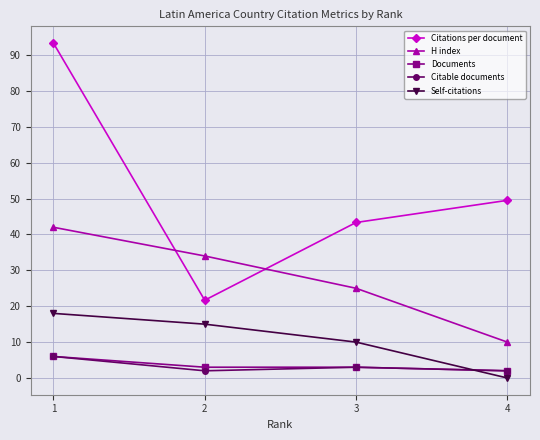

True or false: Documents has more than 1 interior local peaks.

False